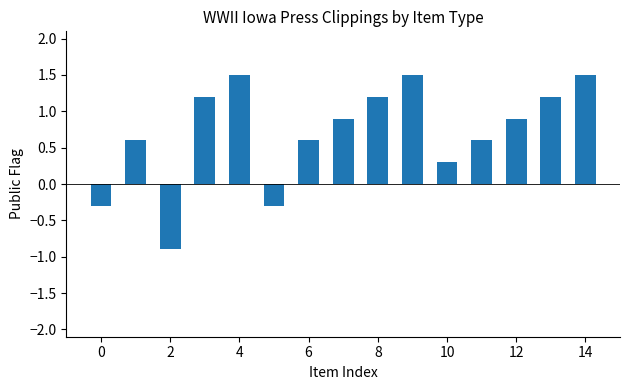

Reading left to right, transcribe all the data shown in this chart.

-0.3	0.6	-0.9	1.2	1.5	-0.3	0.6	0.9	1.2	1.5	0.3	0.6	0.9	1.2	1.5